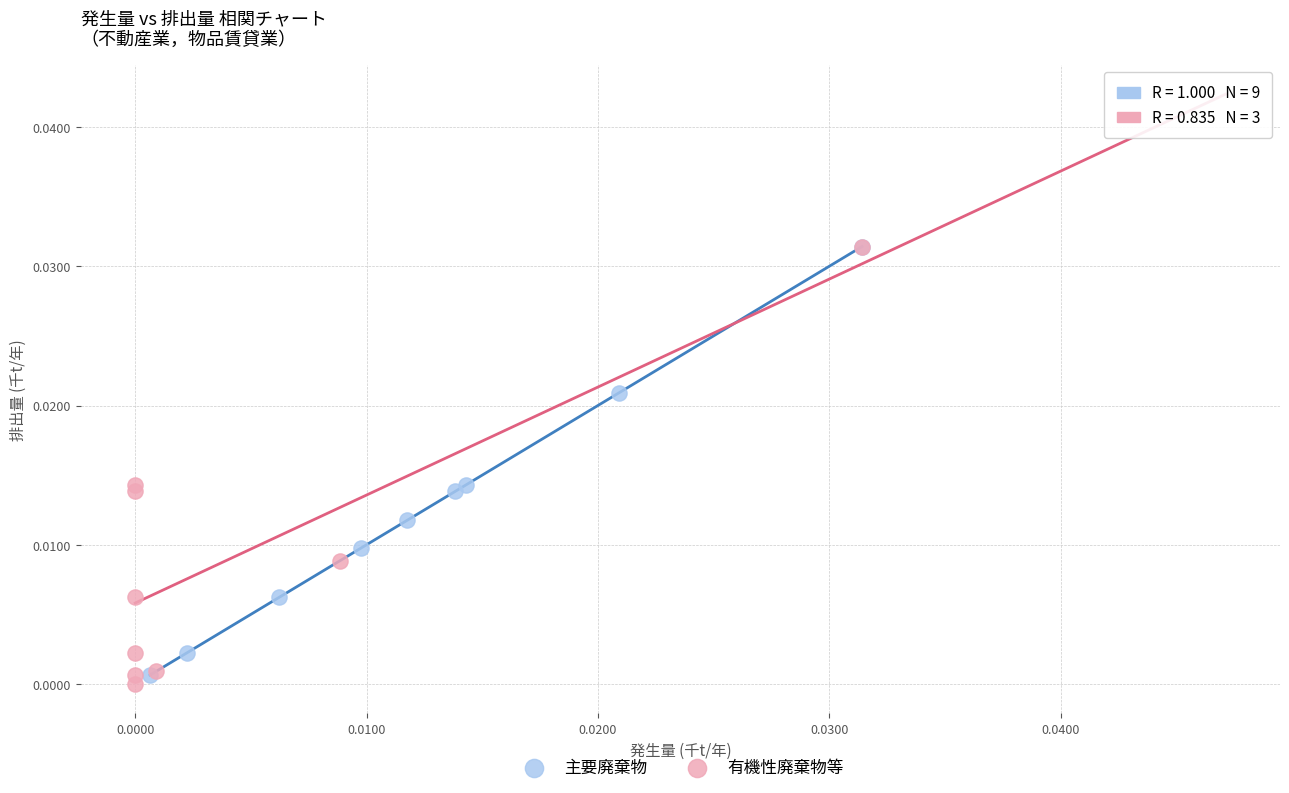

Which series reaches the minimum Y coordinate?

有機性廃棄物等